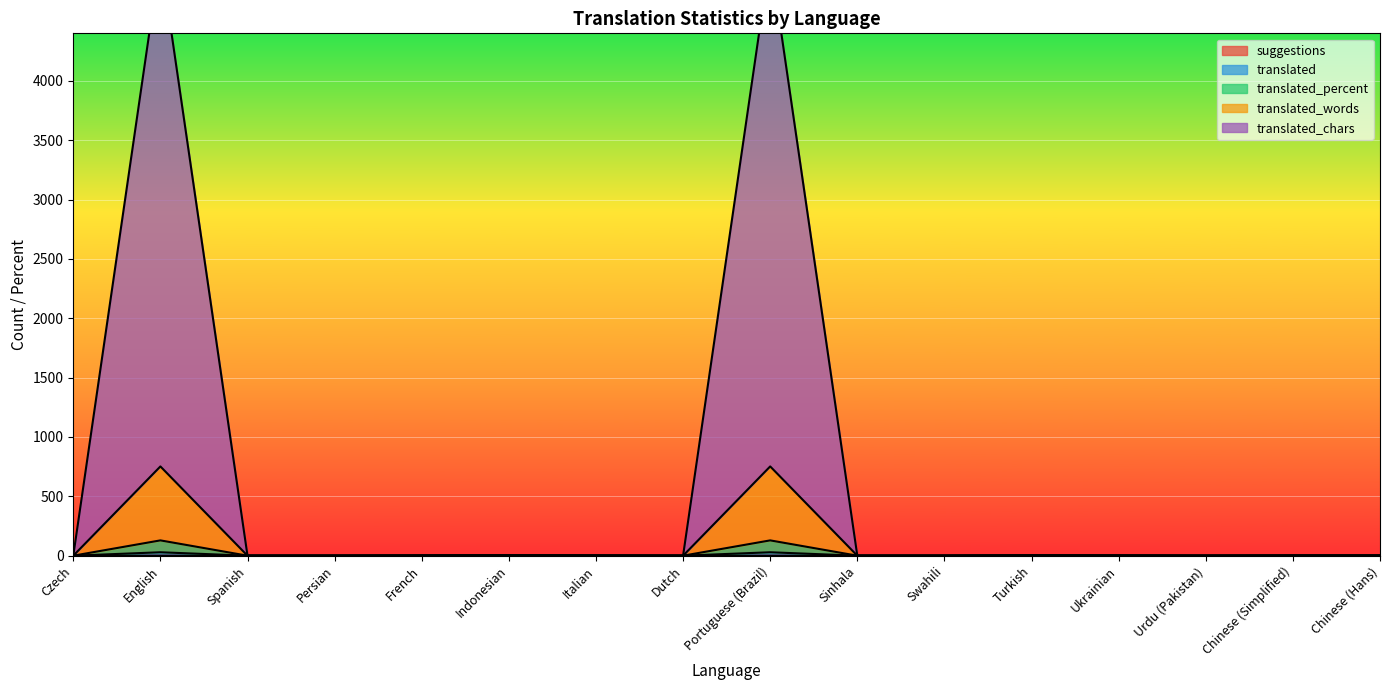

What position from the right is Ukrainian?

4